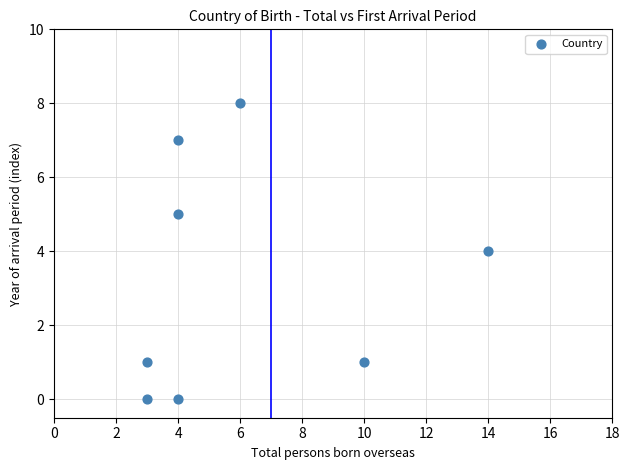

What is the average Y value?

3